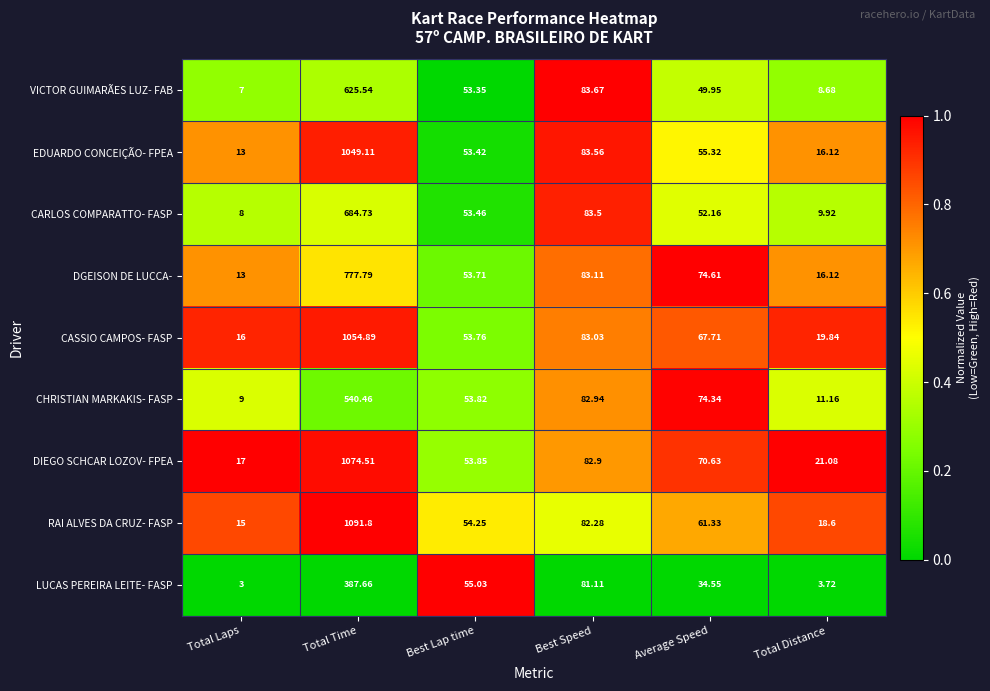

Which category has the highest value across all series?

Total Time